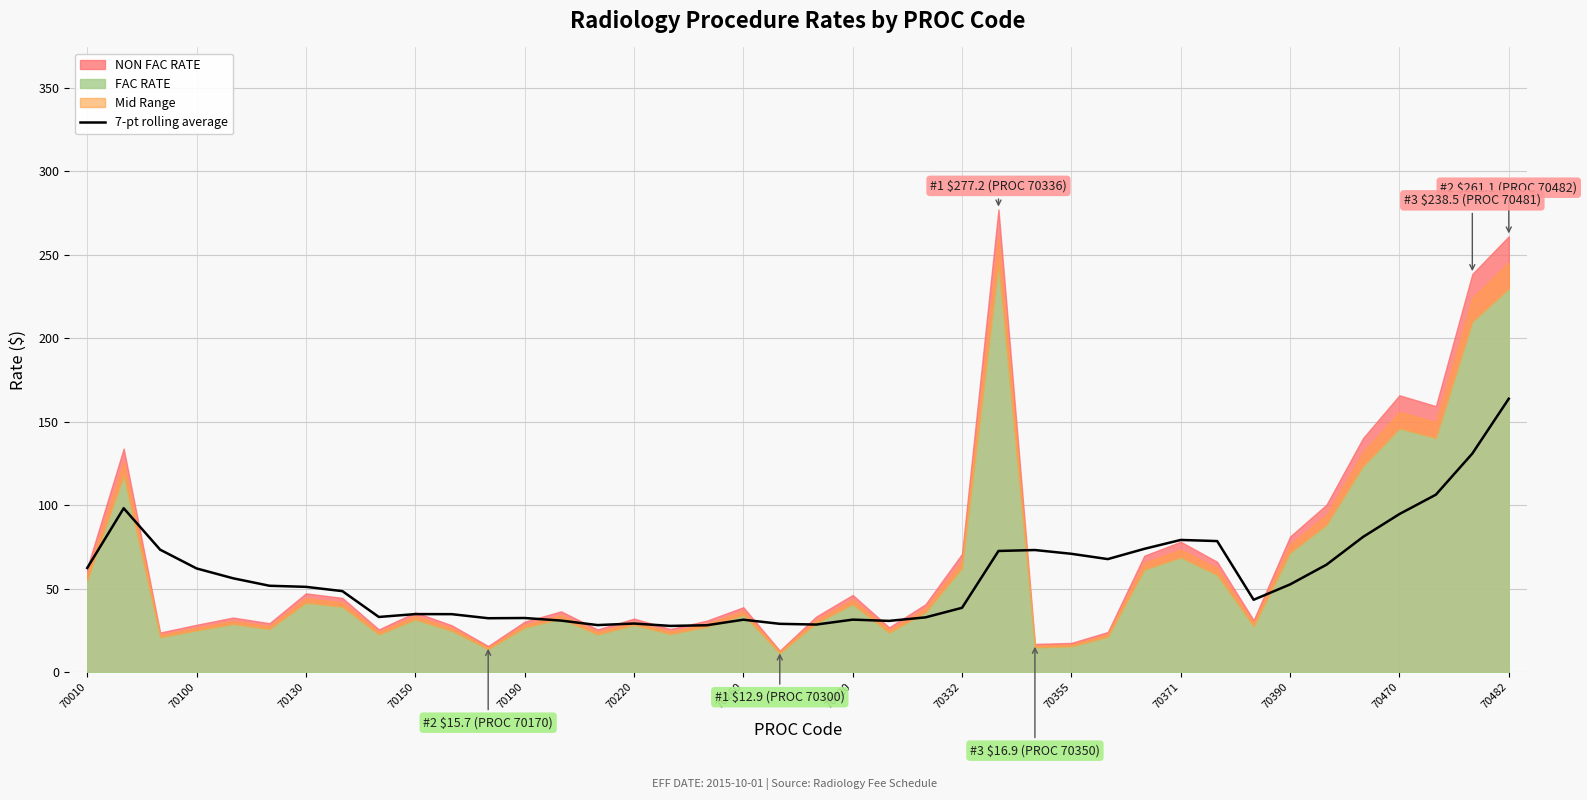

The value of 7-pt rolling average at 70332 is 38.5. True or false?

True